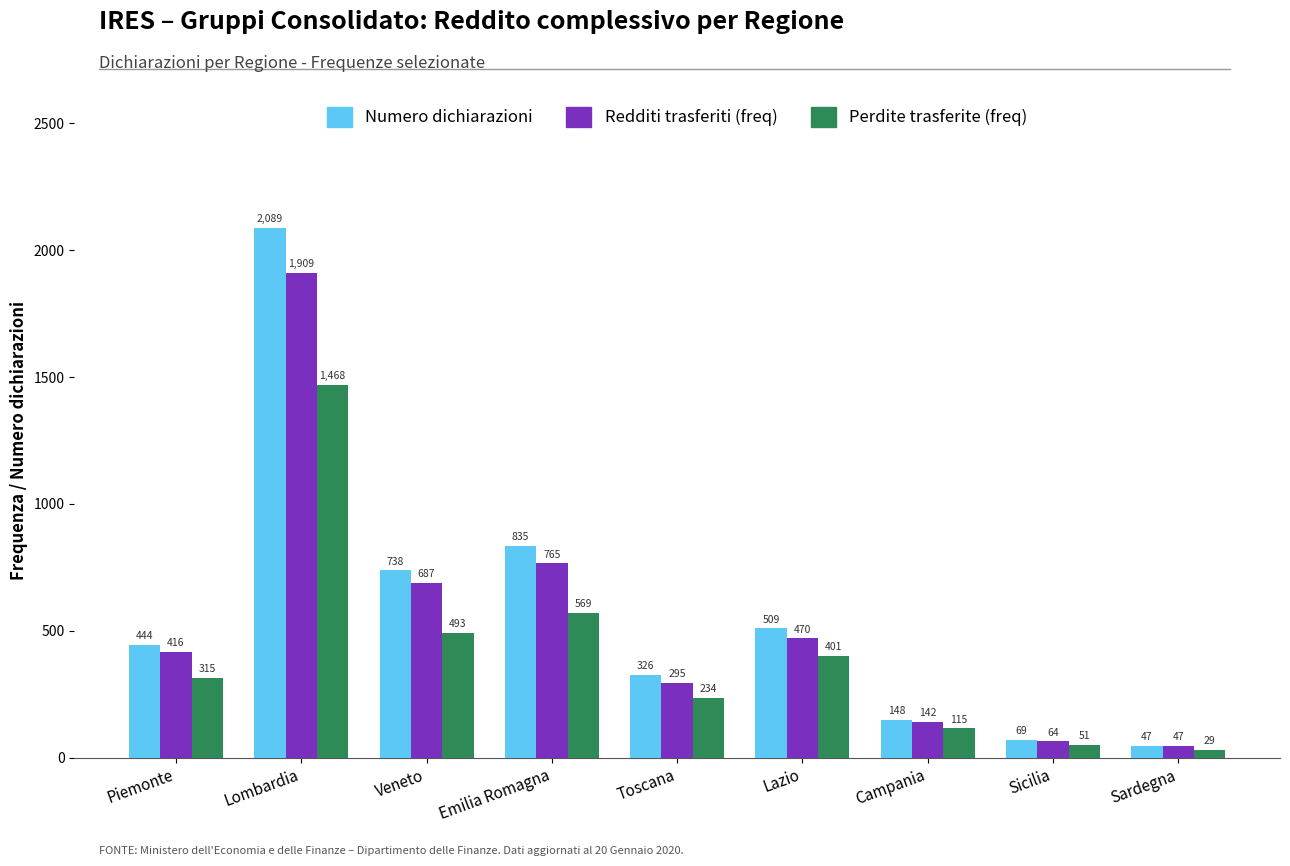

What is the difference between the Perdite trasferite (freq) values at Lombardia and Lazio?

1067